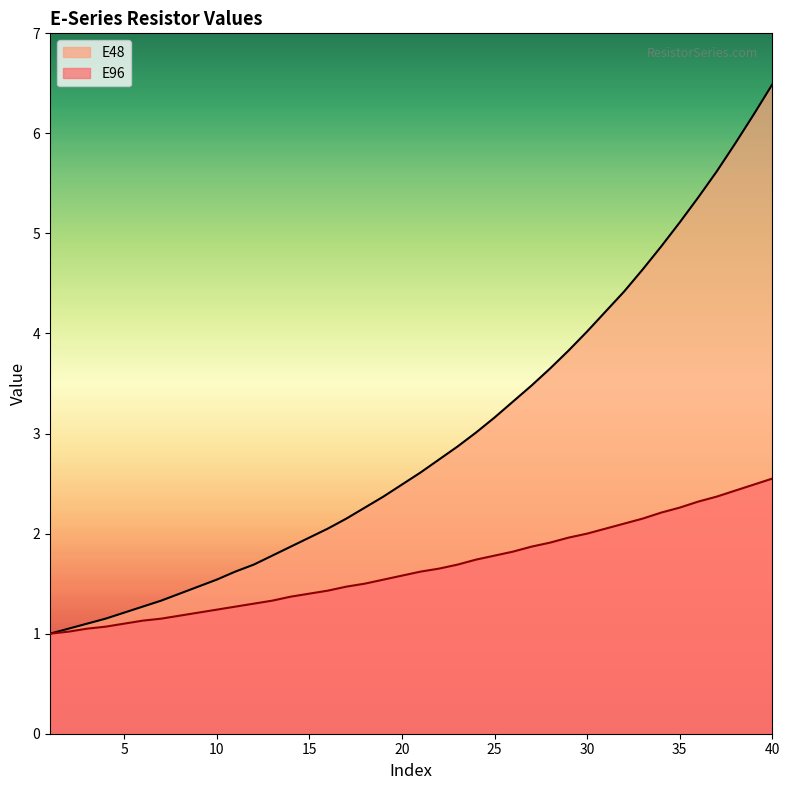

What are all the series names shown in the legend?

E48, E96